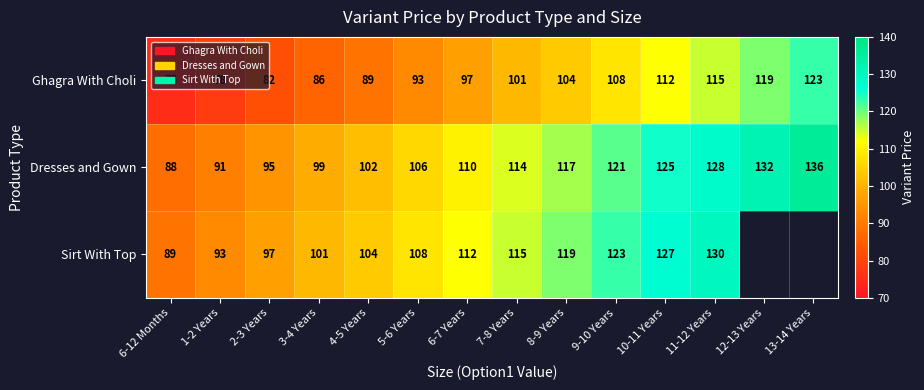

At which category is the sum across all series the highest?

11-12 Years